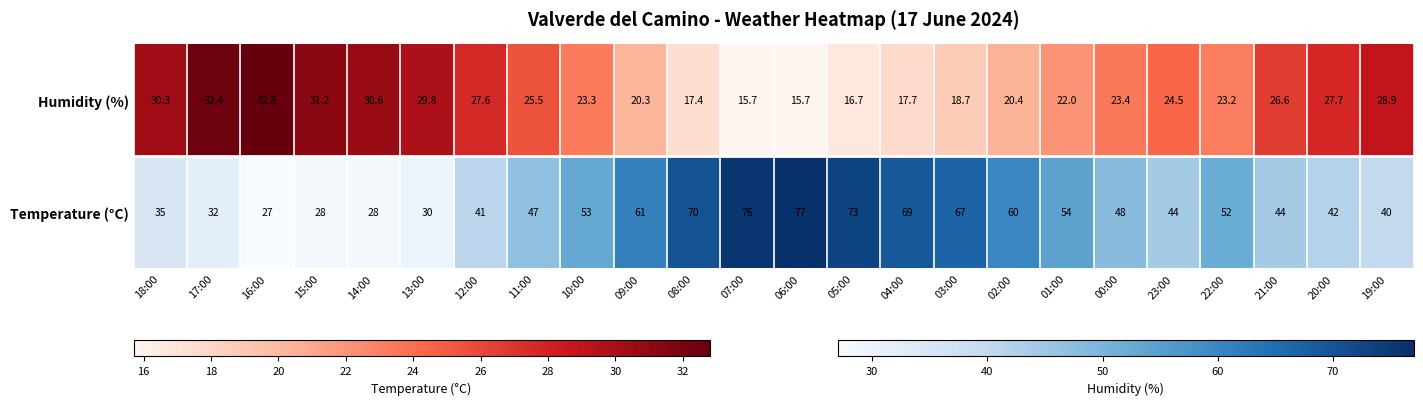

What is the change in value from 15:00 to 09:00?

+33